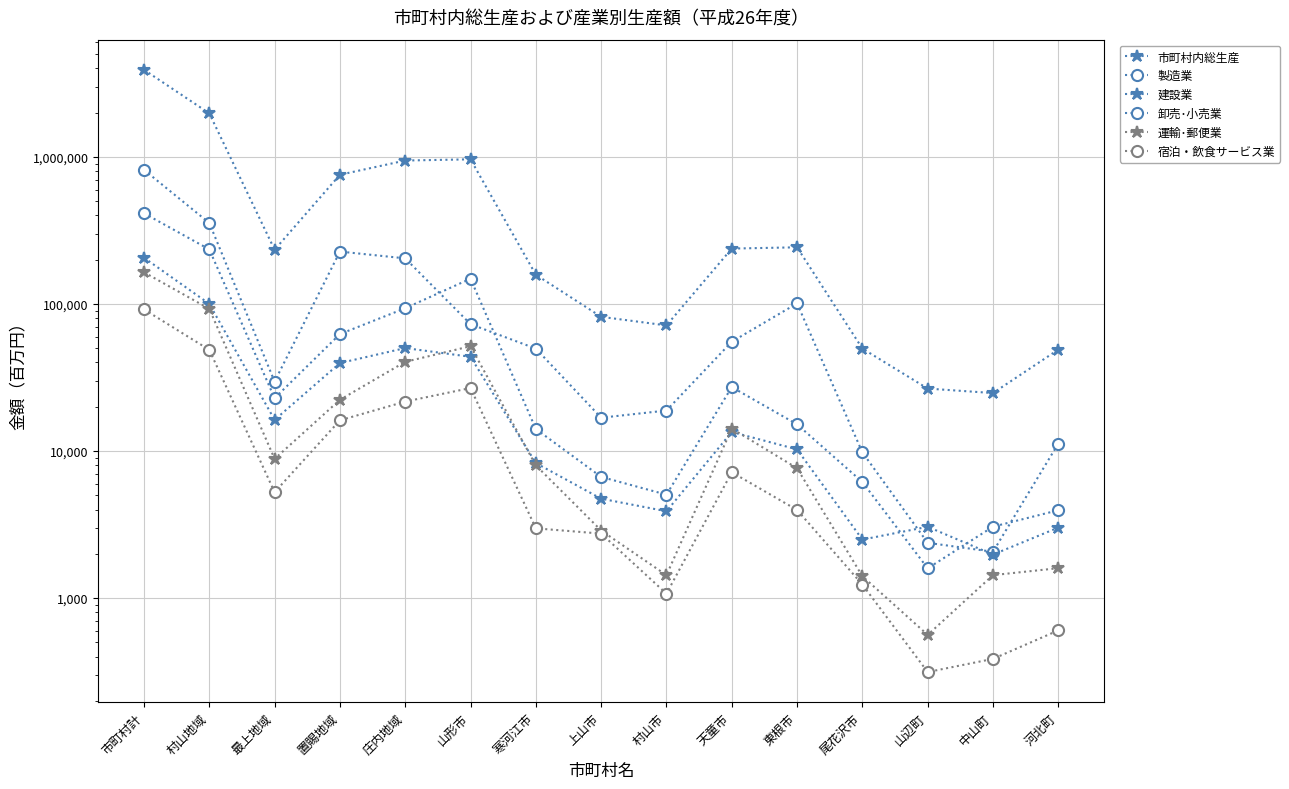

Reading left to right, transcribe all the data shown in this chart.

市町村内総生産: 3910797	1976787	233714	755893	944403	962592	158001	81757	71444	237934	242743	49726	26579	24777	48929
製造業: 816148	355238	29658	227097	204155	72859	49684	16839	18850	55357	100849	9785	2375	2065	11237
建設業: 206173	100143	16281	39631	50117	43715	8278	4740	3892	13469	10257	2499	3053	1976	3016
卸売･小売業: 413645	234897	22864	62384	93499	148489	14108	6668	5048	27208	15178	6154	1593	3058	3957
運輸･郵便業: 164178	92640	8840	22294	40403	51595	7987	2880	1431	14210	7636	1408	562	1432	1597
宿泊・飲食サービス業: 91842	48745	5248	16169	21680	26812	2979	2744	1071	7169	3973	1236	314	386	603